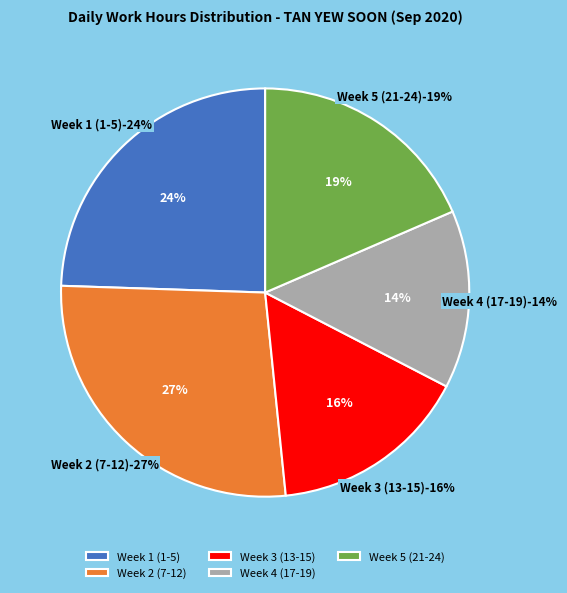

True or false: 9 Wed accounts for 1% of the total.

False